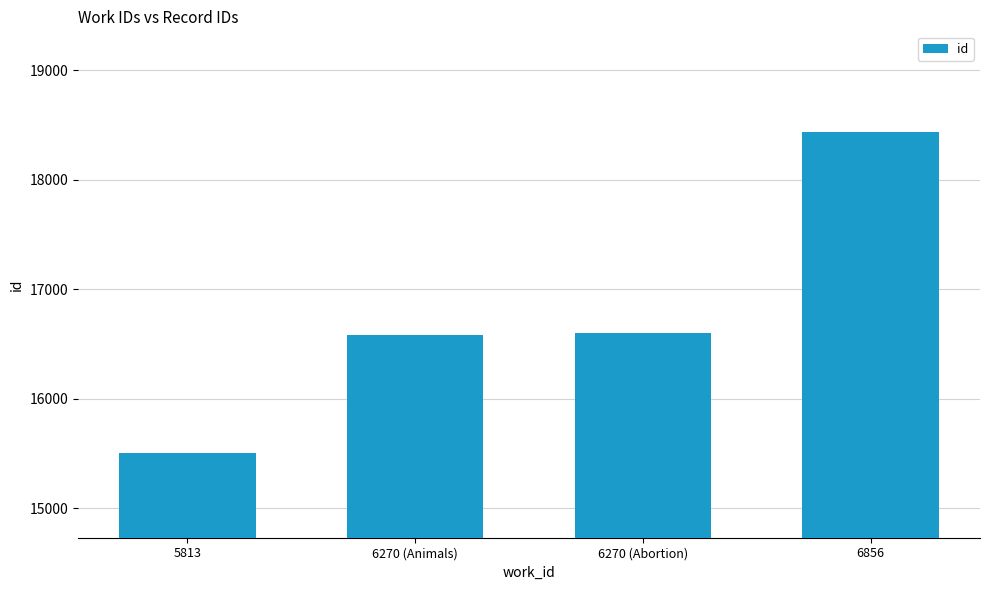

Approximately how many times larger is the value at 6270 (Abortion) compared to 5813?

1.1